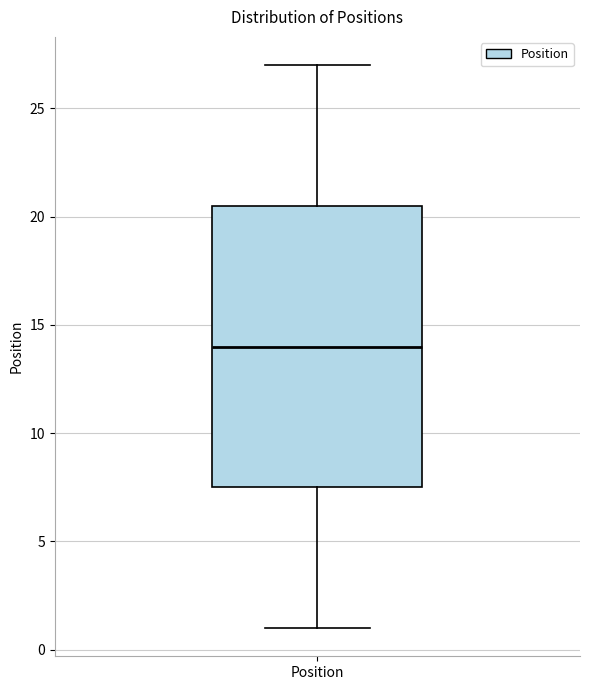

Read this box plot against the y-axis: the position of the median line, the range covered by the box, and the ends of both whiskers. The values are not printed on the chart, so give them approximately, as read against the axis.

median 14.0, box 7.5 to 20.5, whiskers 1.0 to 27.0